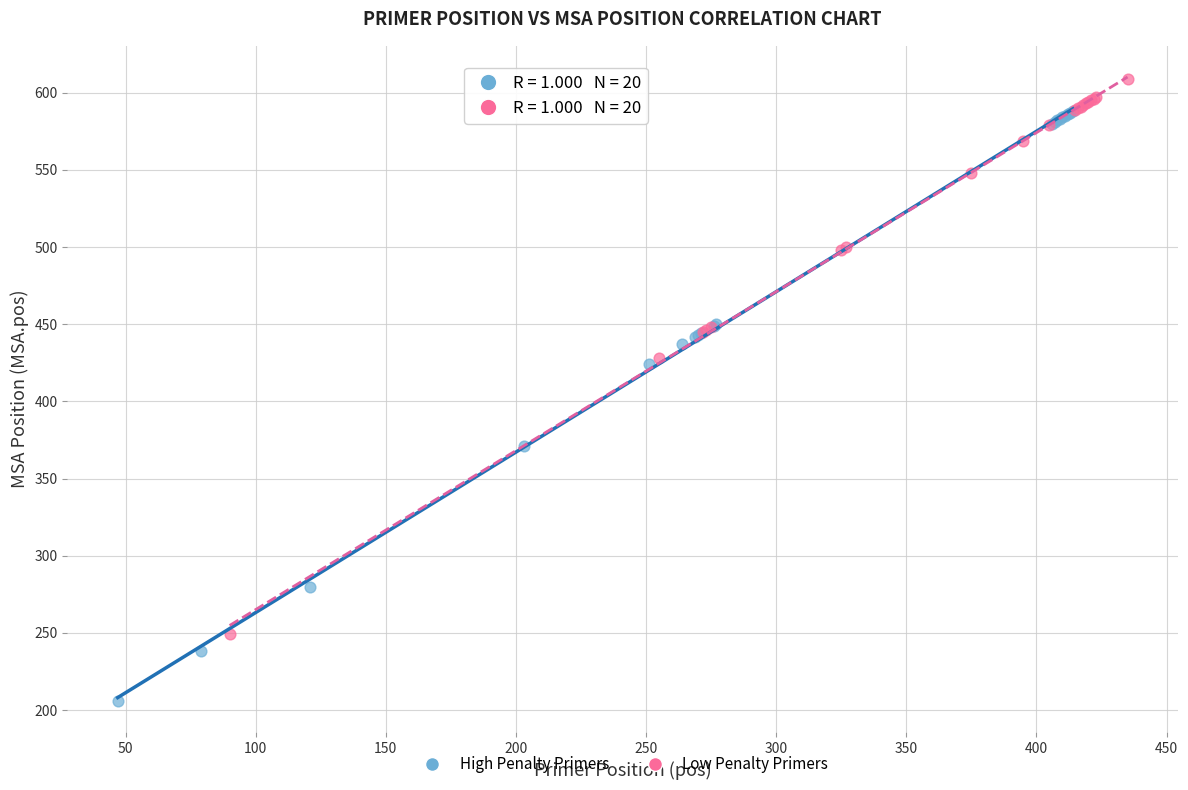

What are all the series names shown in the legend?

High Penalty Primers, Low Penalty Primers